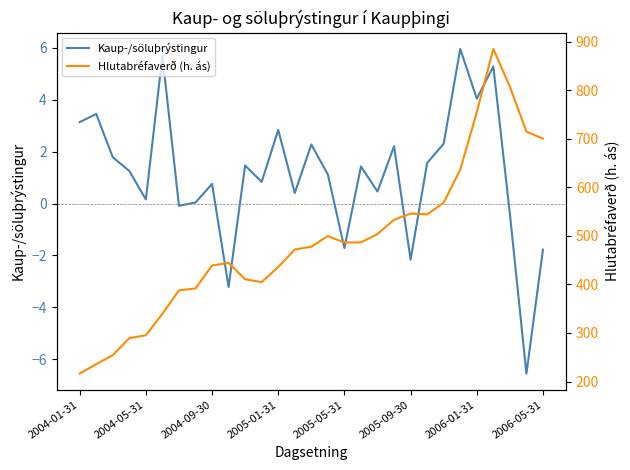

What is the difference between the second highest and minimum values in the Hlutabréfaverð (h. ás) series?

590.6